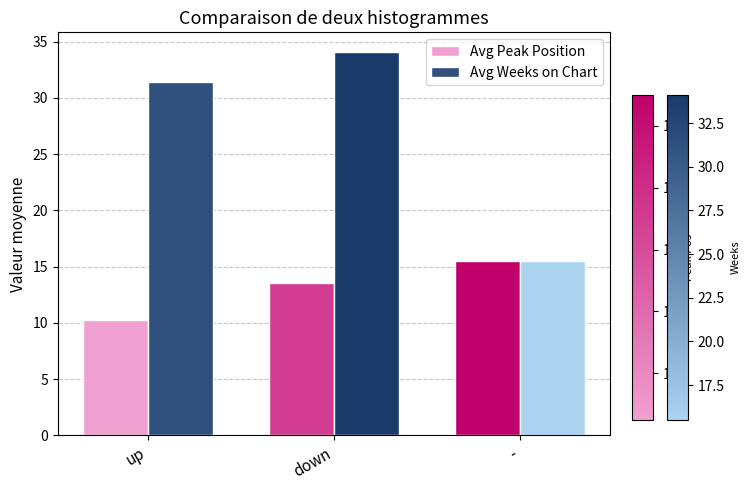

The Avg Peak Position series shows 13.6 at down. True or false?

True